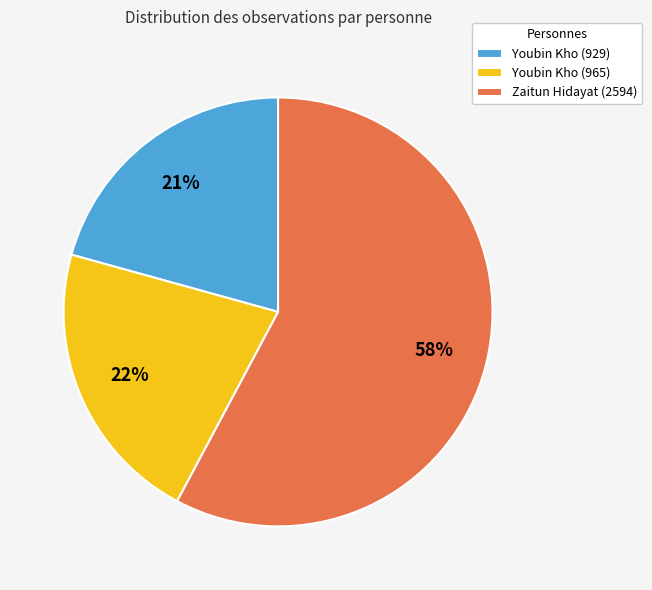

True or false: Youbin Kho (965) accounts for 22% of the total.

True